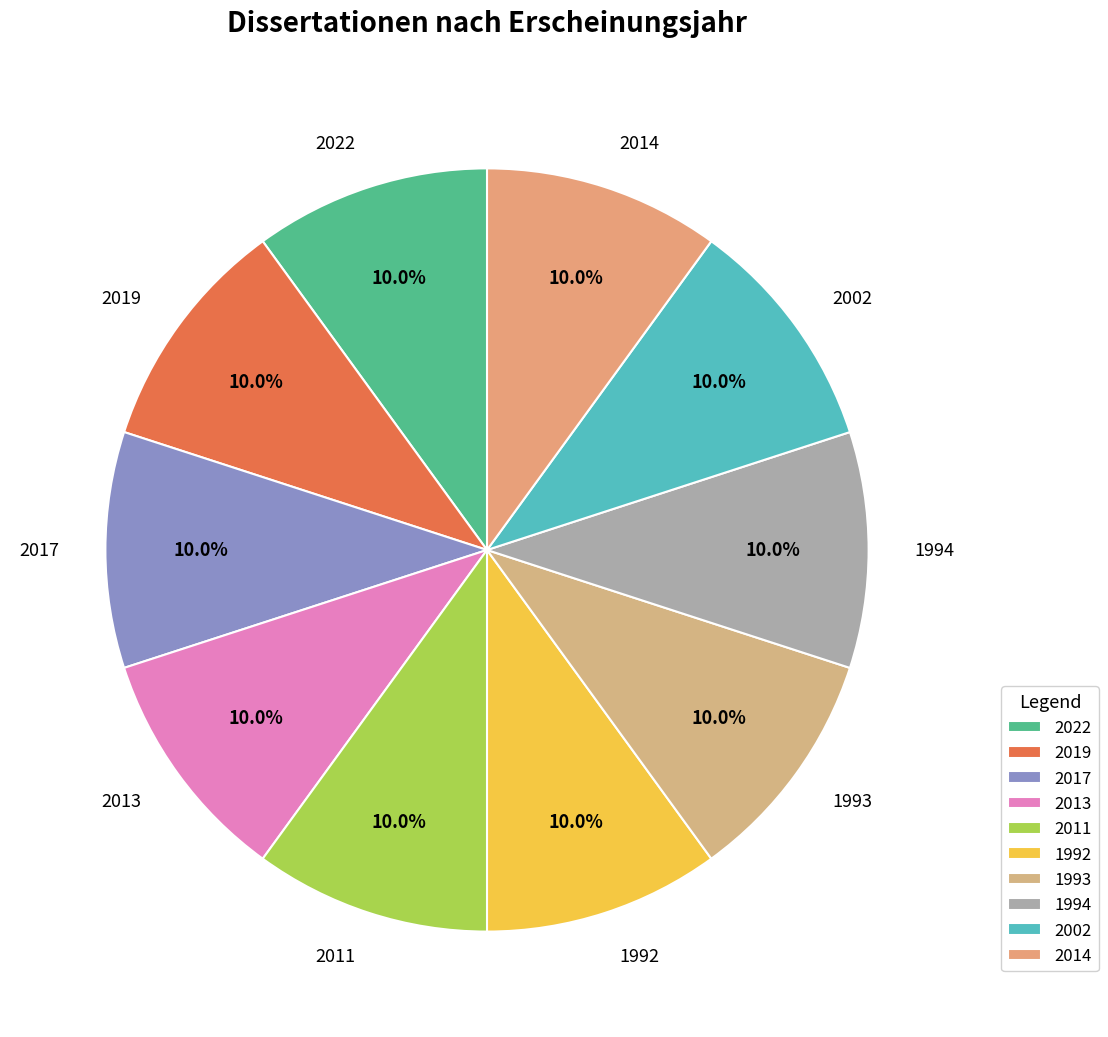

True or false: 2002 accounts for 20% of the total.

False